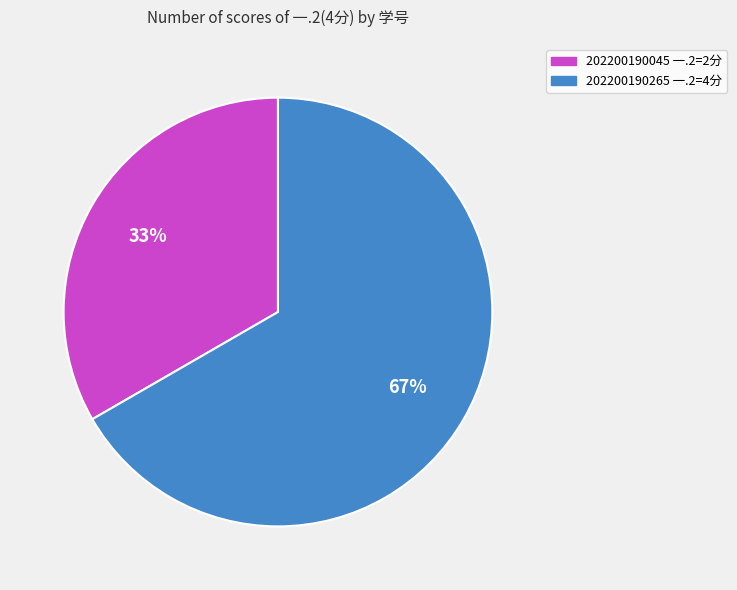

Is it true that 202200190045 is 41% of the pie?

False